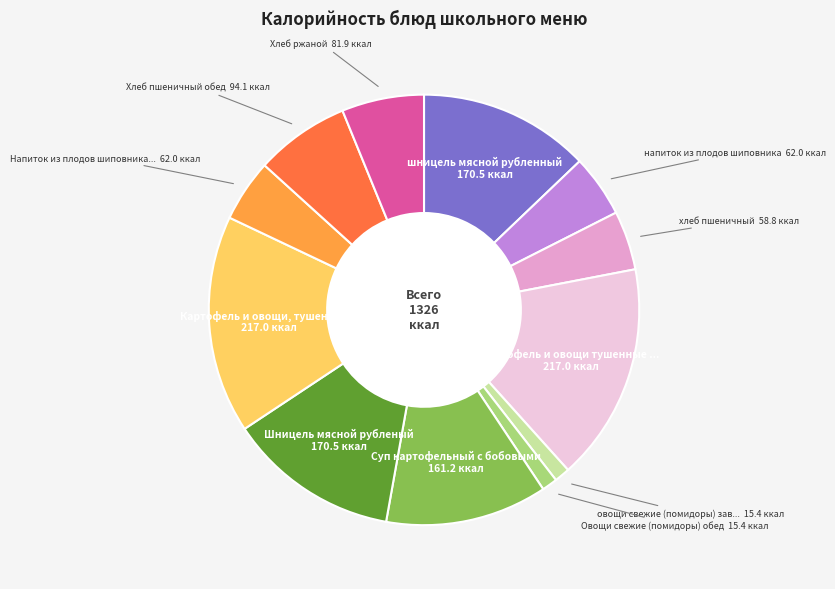

Is there a majority slice in this chart?

No